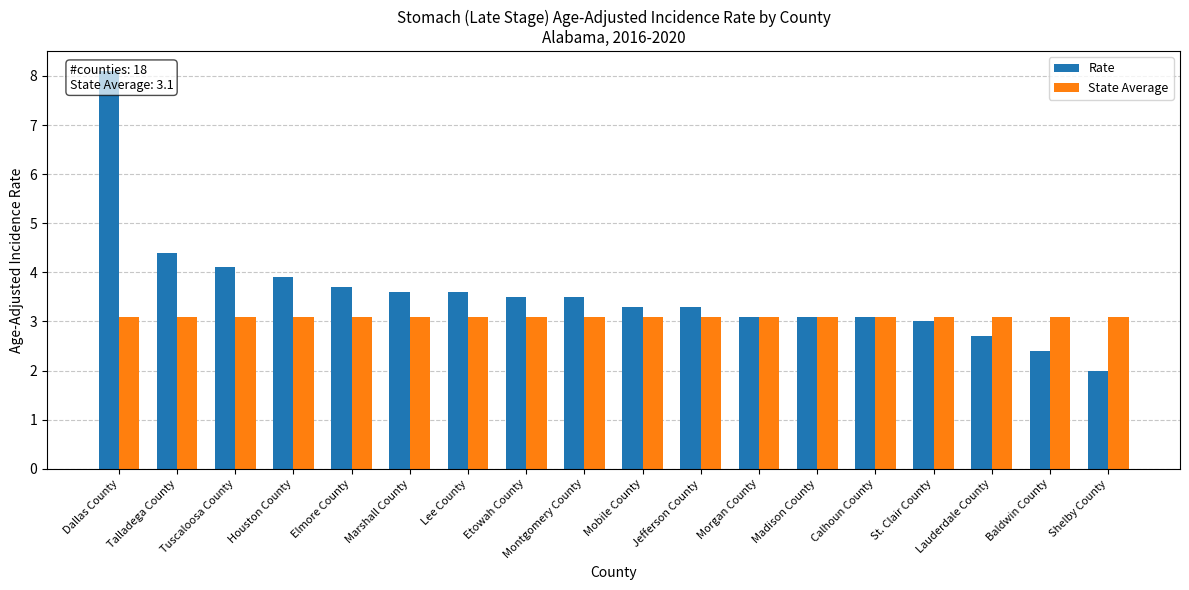

Which series changed the most between Houston County and Lee County?

Rate